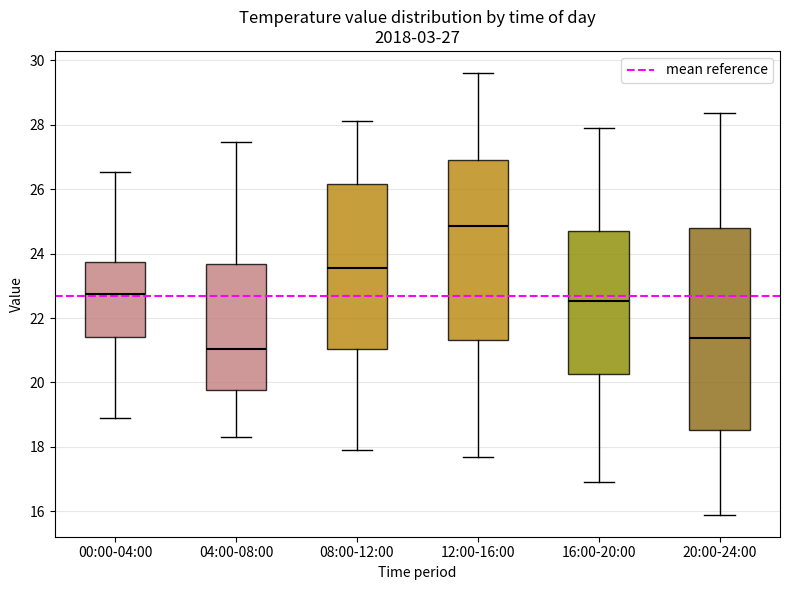

Which box is the tallest, from its lower edge to its upper edge?

20:00-24:00